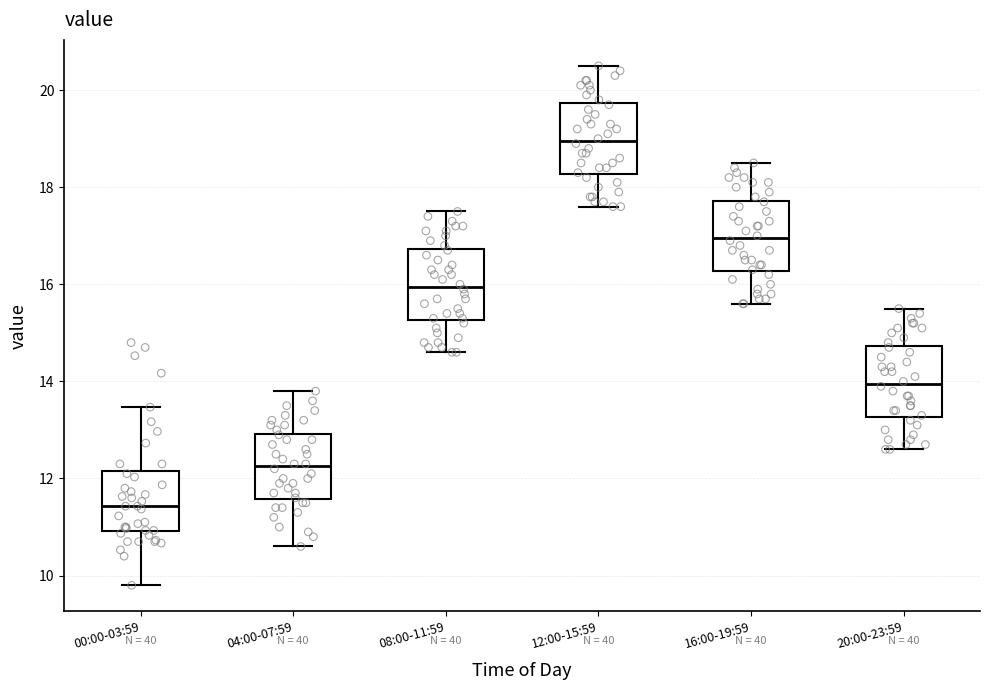

Reading left to right, read every box against the y-axis: the position of its median line, the range the box covers, and the ends of its whiskers. The values are not printed on the chart, so give them approximately, as read against the axis.

00:00-03:59: median 11.4, box 11.0 to 12.2, whiskers 9.8 to 13.4
04:00-07:59: median 12.2, box 11.6 to 13.0, whiskers 10.6 to 13.8
08:00-11:59: median 16.0, box 15.2 to 16.8, whiskers 14.6 to 17.6
12:00-15:59: median 19.0, box 18.2 to 19.8, whiskers 17.6 to 20.6
16:00-19:59: median 17.0, box 16.2 to 17.8, whiskers 15.6 to 18.6
20:00-23:59: median 14.0, box 13.2 to 14.8, whiskers 12.6 to 15.6